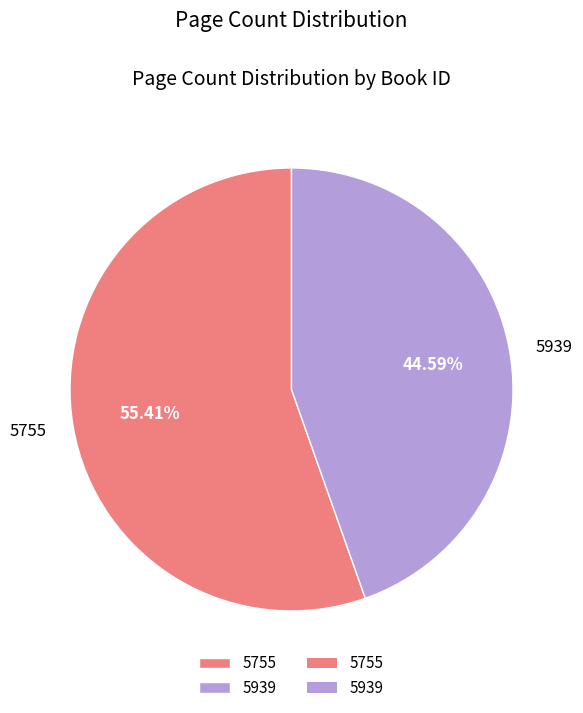

To the nearest percent, what is the combined percentage of 5755 and 5939?

100%